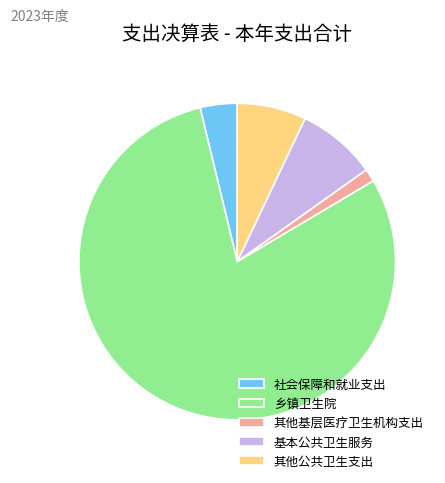

Which category accounts for the majority?

乡镇卫生院